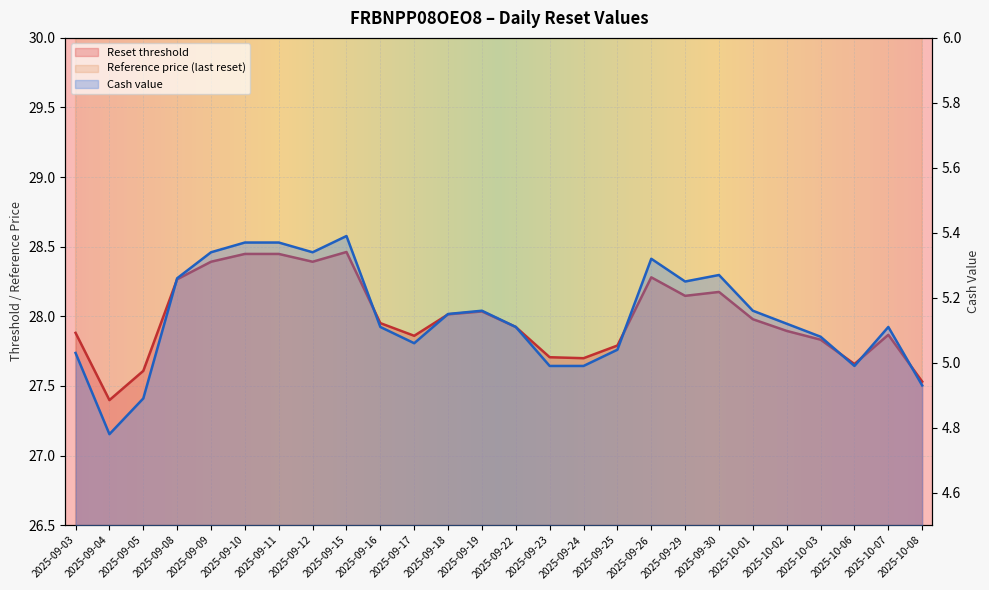

What is the difference between the second highest and second lowest values in the Reset threshold series?

0.9